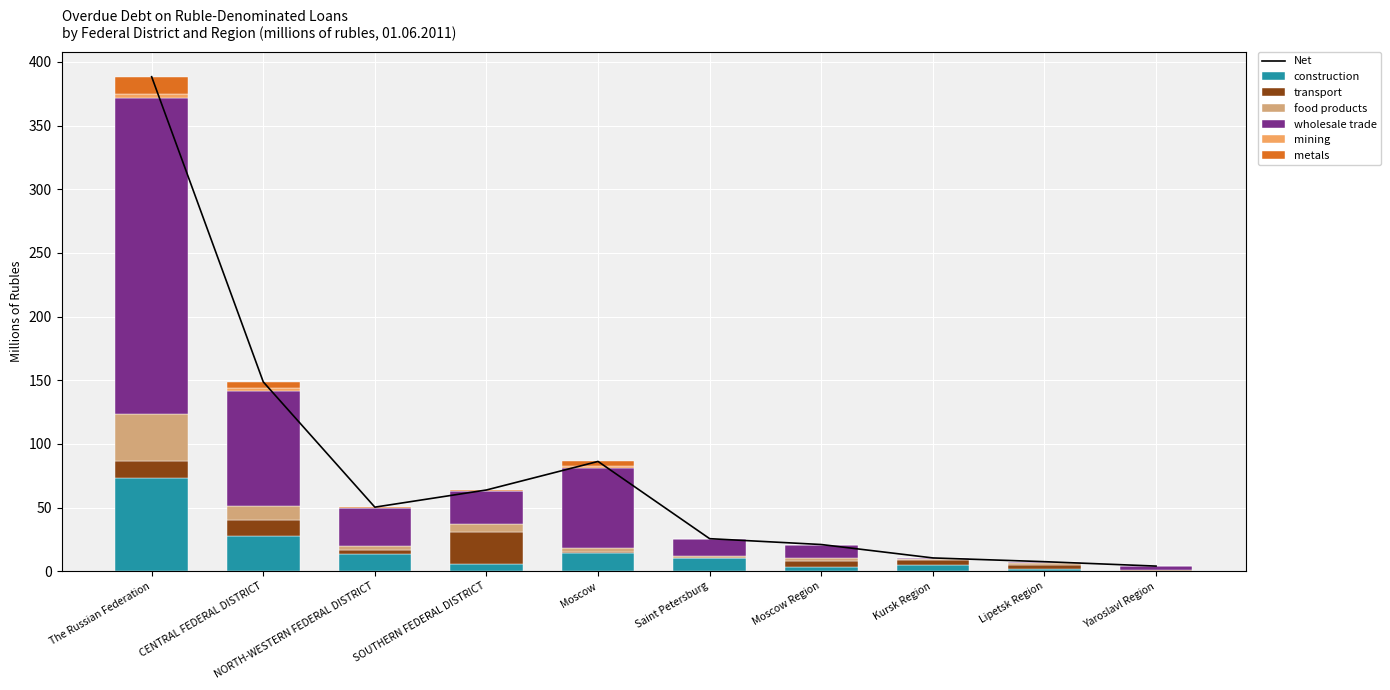

Is it true that food products equals 1.6 at Kursk Region?

False